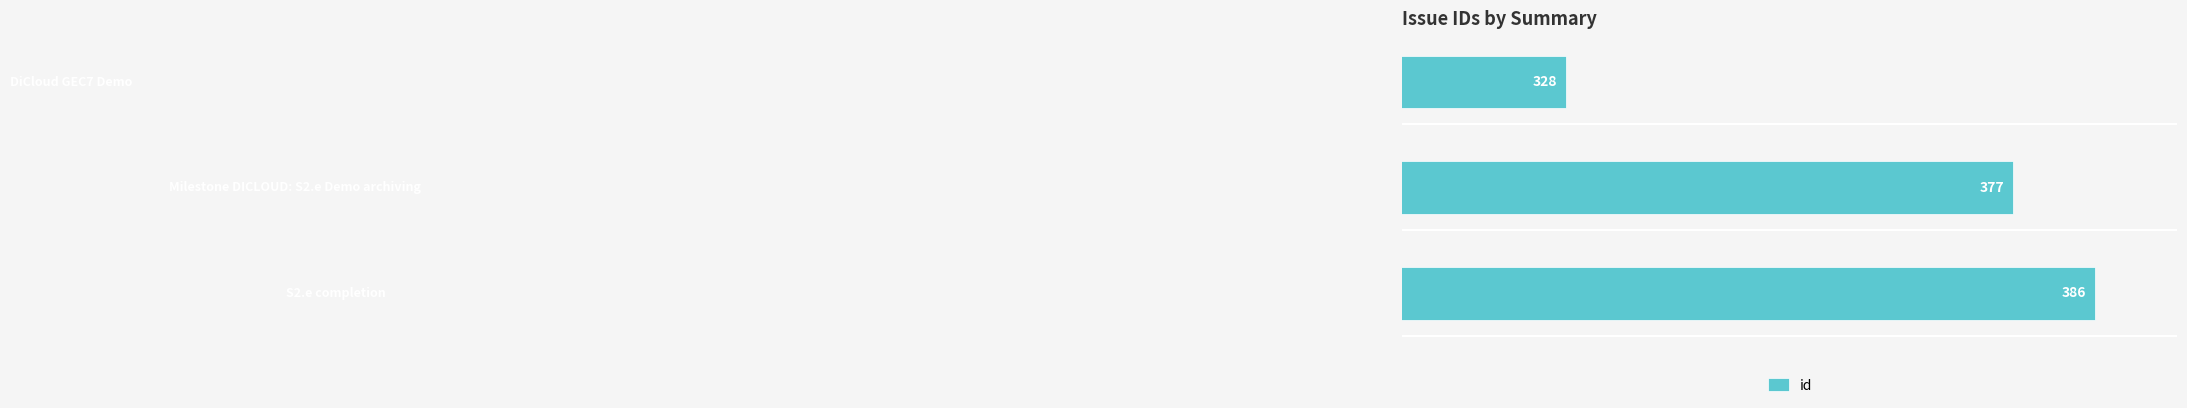

How many values are between 328 and 386?

3